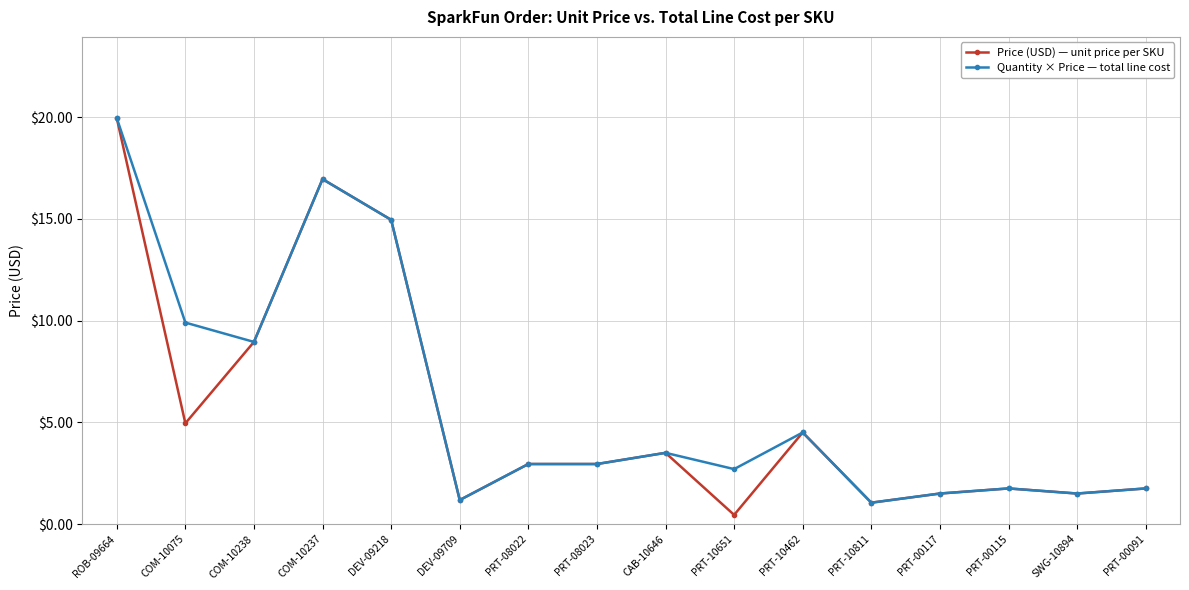

Which label corresponds to the largest value in the chart?

ROB-09664